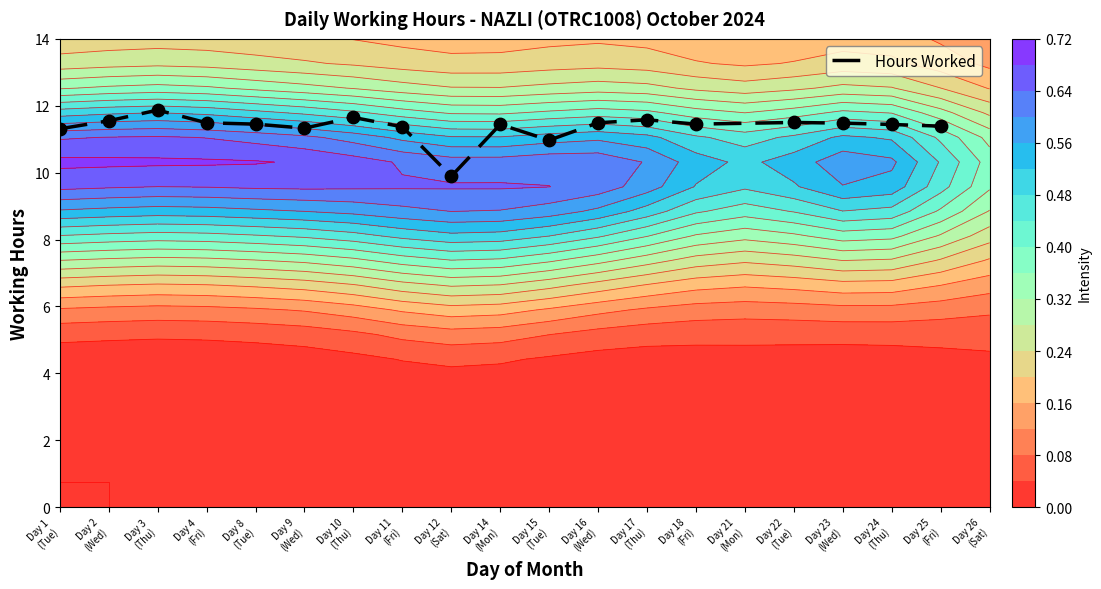

Where does the data first go above 11?

Day 1
(Tue)